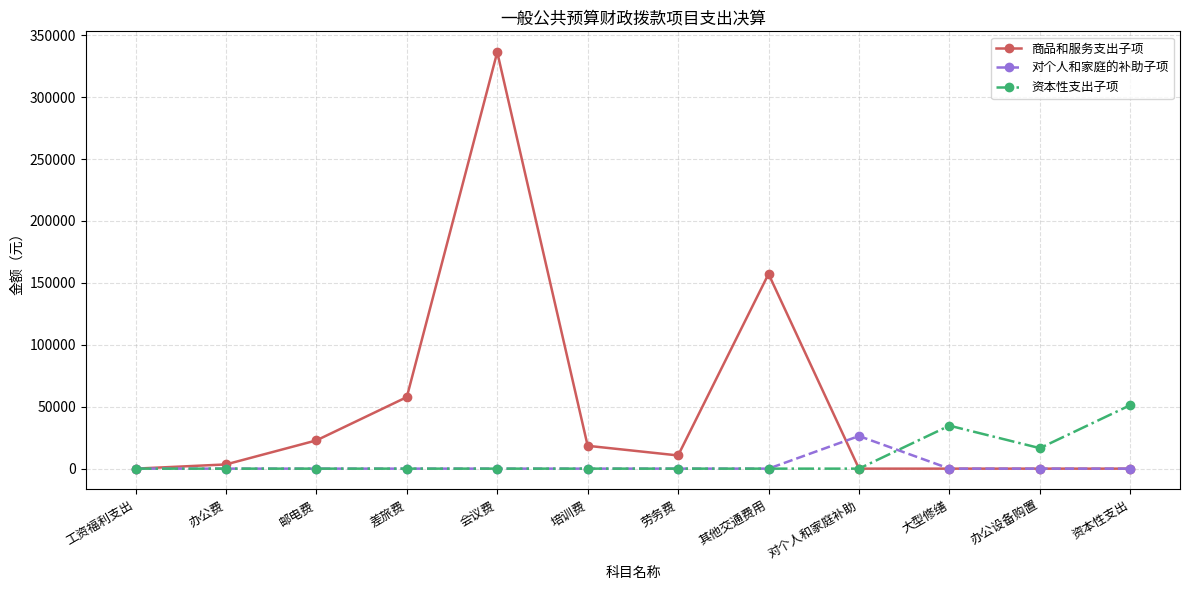

Reading right to left, extract all data points from this chart.

商品和服务支出子项: 资本性支出=0	办公设备购置=0	大型修缮=0	对个人和家庭补助=0	其他交通费用=157200	劳务费=10650	培训费=18440	会议费=336280	差旅费=57764	邮电费=22800	办公费=3400	工资福利支出=0
对个人和家庭的补助子项: 资本性支出=0	办公设备购置=0	大型修缮=0	对个人和家庭补助=26331	其他交通费用=0	劳务费=0	培训费=0	会议费=0	差旅费=0	邮电费=0	办公费=0	工资福利支出=0
资本性支出子项: 资本性支出=51260	办公设备购置=16550	大型修缮=34710	对个人和家庭补助=0	其他交通费用=0	劳务费=0	培训费=0	会议费=0	差旅费=0	邮电费=0	办公费=0	工资福利支出=0